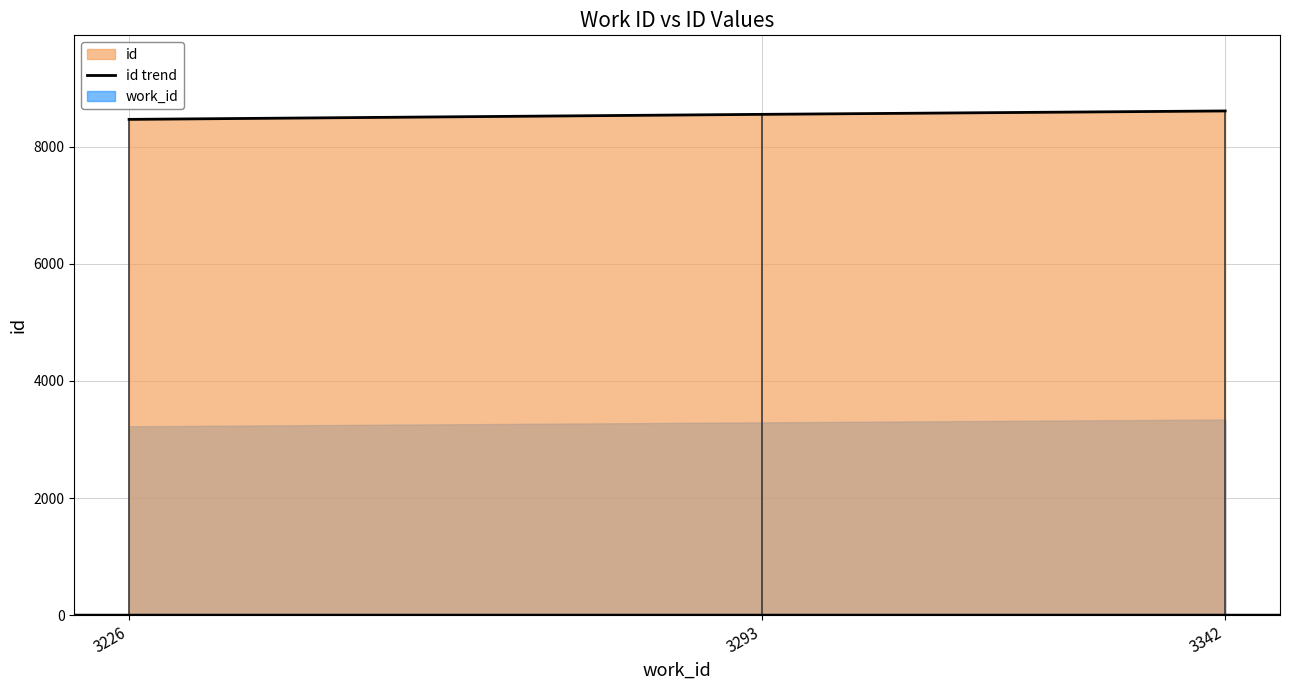

True or false: the data shows 12337 at 3226.

False